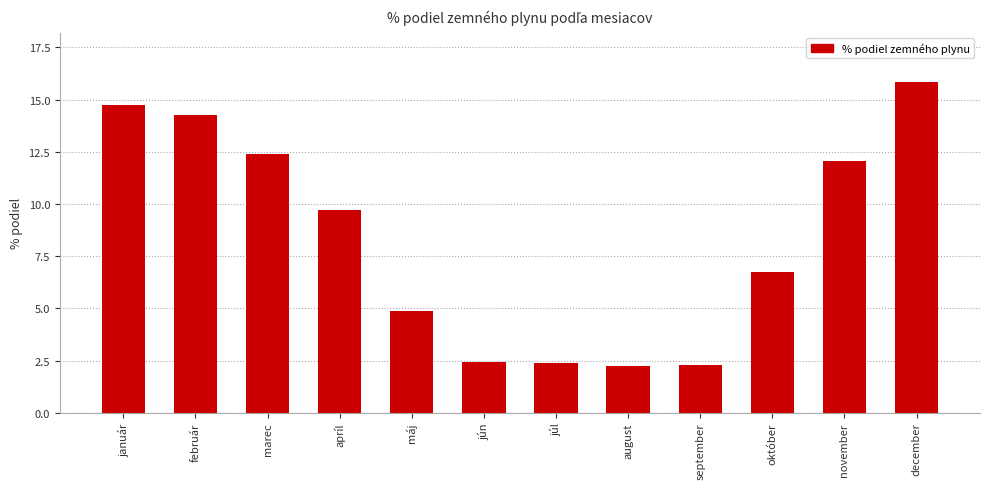

What is the change in value from február to marec?

-1.9